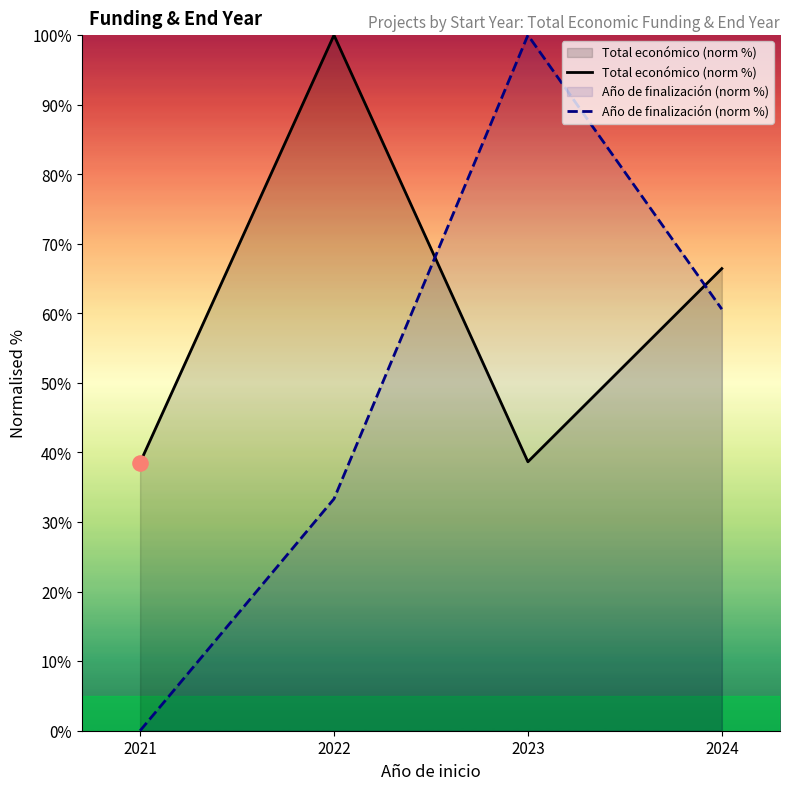

At which category is the sum across all series the highest?

2023